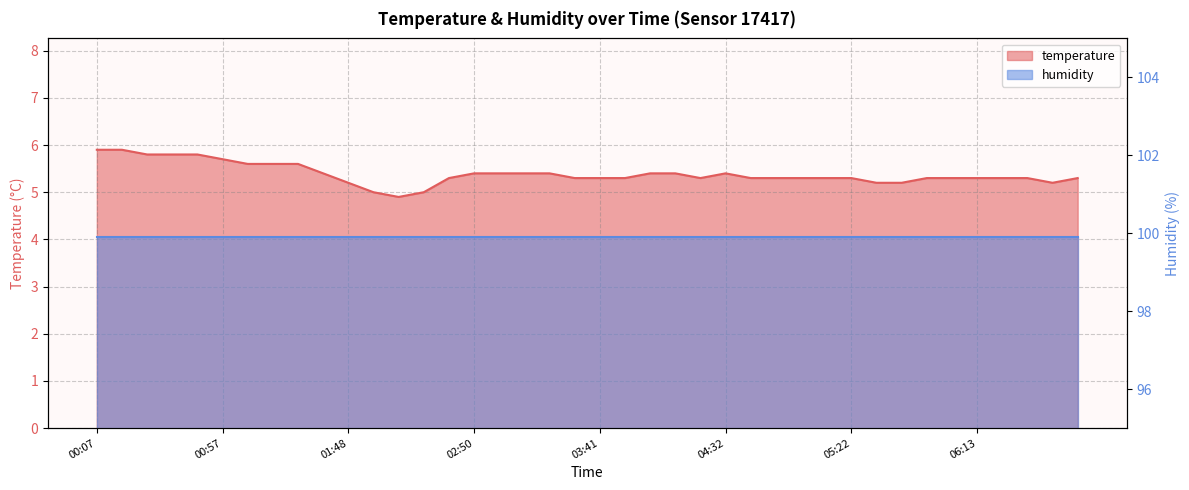

Rank the categories by value from lowest to highest.

02:08, 01:58, 02:18, 01:48, 05:32, 05:43, 06:43, 02:40, 03:31, 03:41, 03:51, 04:22, 04:42, 04:52, 05:02, 05:12, 05:22, 05:53, 06:03, 06:13, 06:23, 06:33, 06:53, 01:38, 02:50, 03:00, 03:10, 03:20, 04:01, 04:11, 04:32, 01:08, 01:18, 01:28, 00:57, 00:27, 00:37, 00:47, 00:07, 00:17